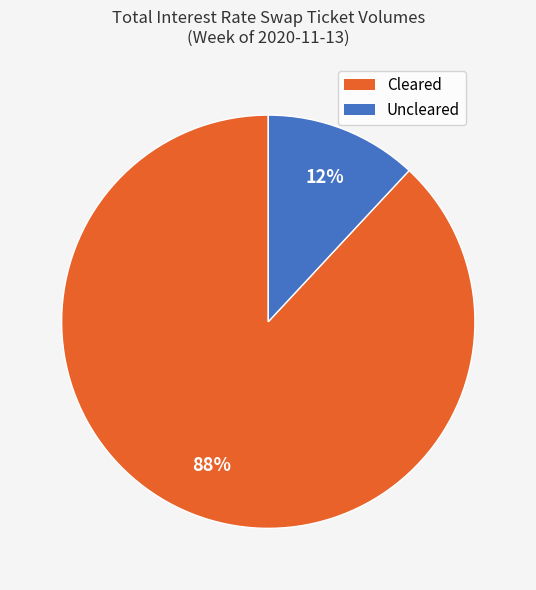

To the nearest percent, what portion does Cleared represent?

88%